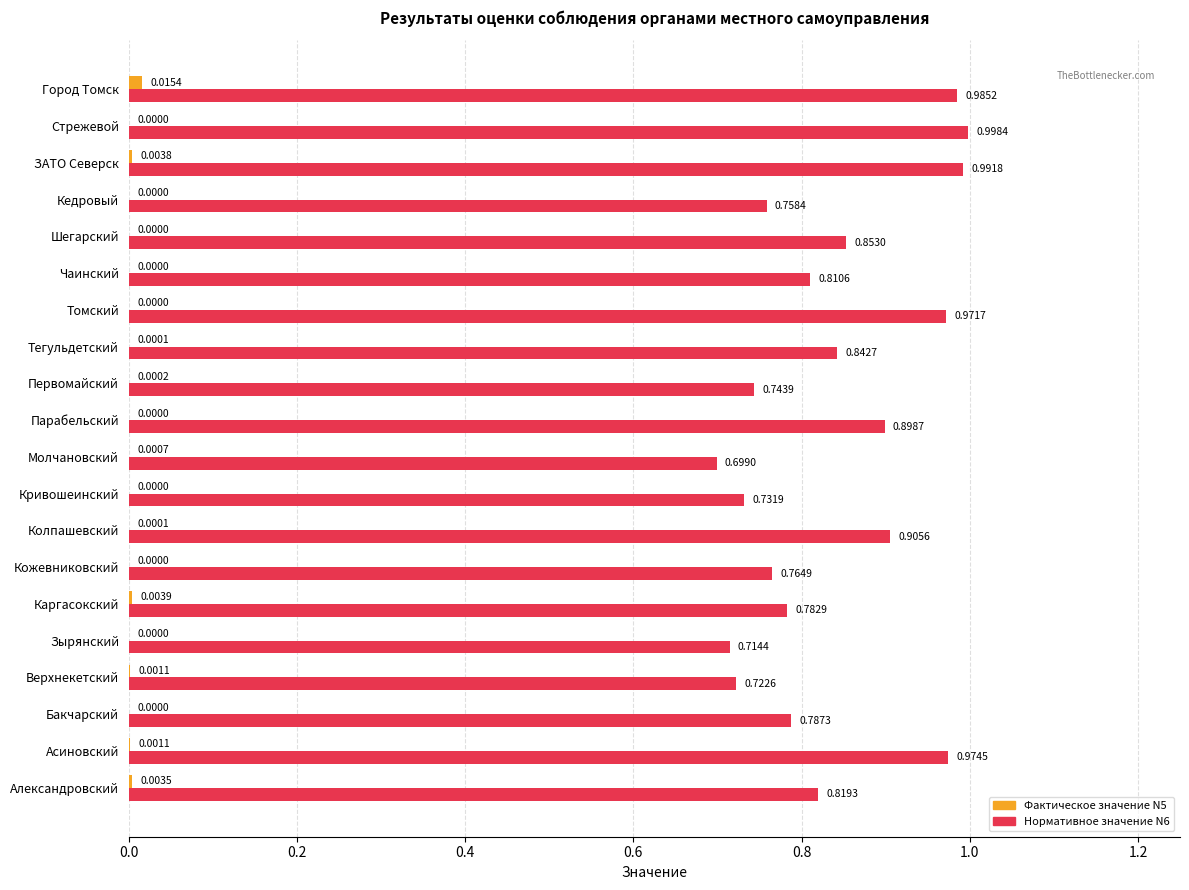

Which category has the highest value across all series?

Стрежевой